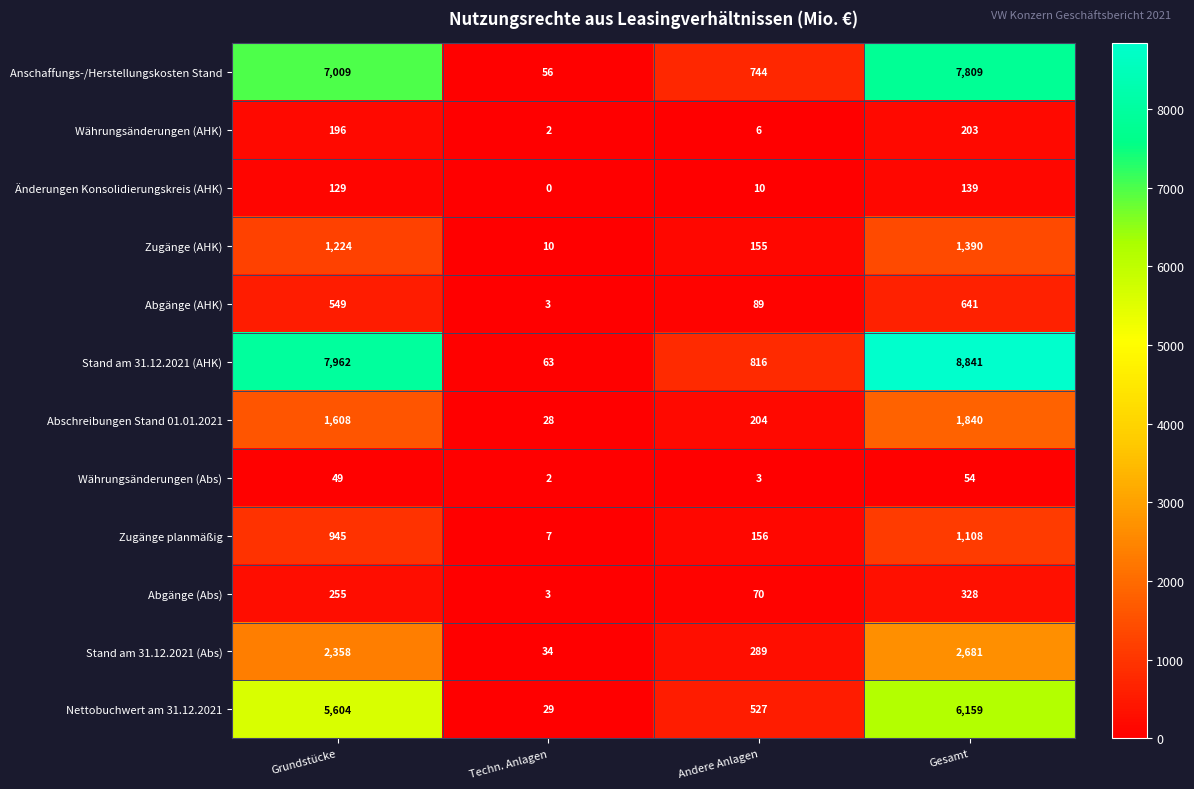

What is the difference between the second highest and second lowest values in the Nettobuchwert am 31.12.2021 series?

5077